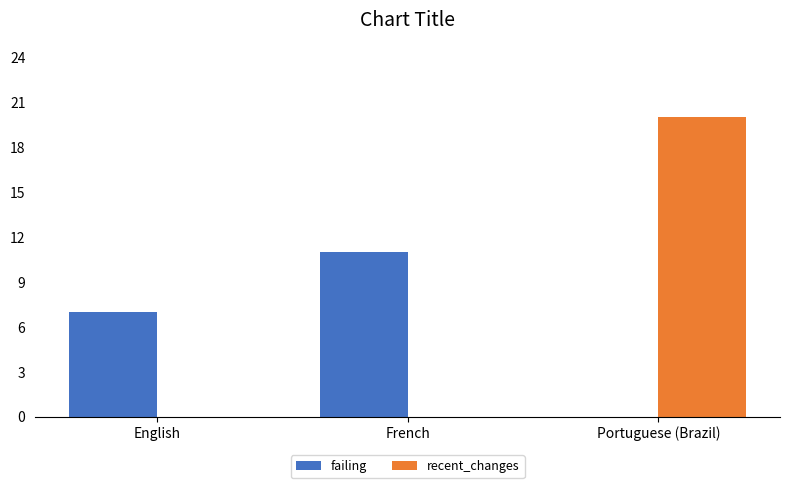

The recent_changes series shows -8 at English. True or false?

False